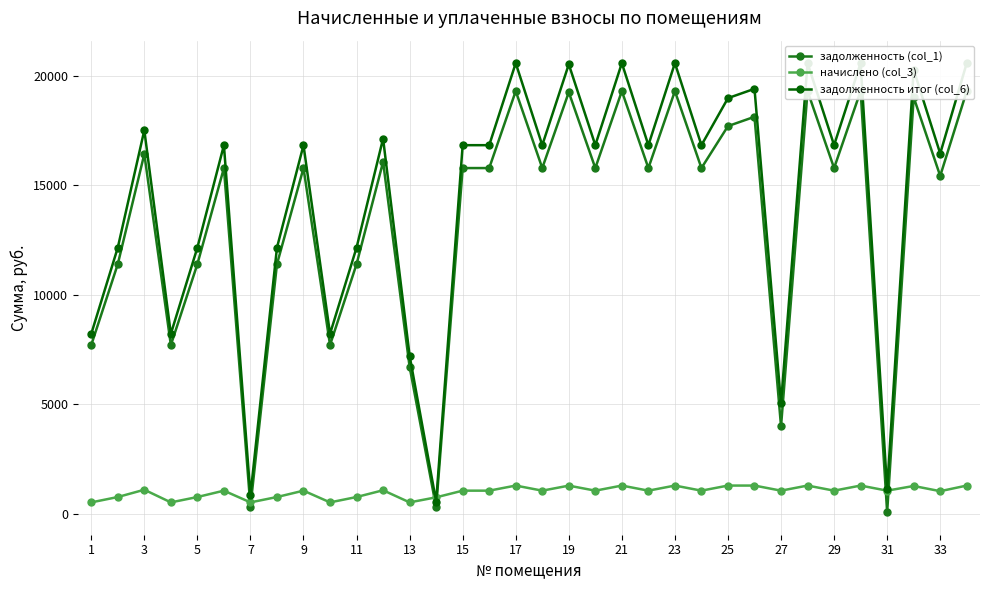

Which series ends up on top after the final intersection of начислено (col_3) and задолженность (col_1)?

задолженность (col_1)